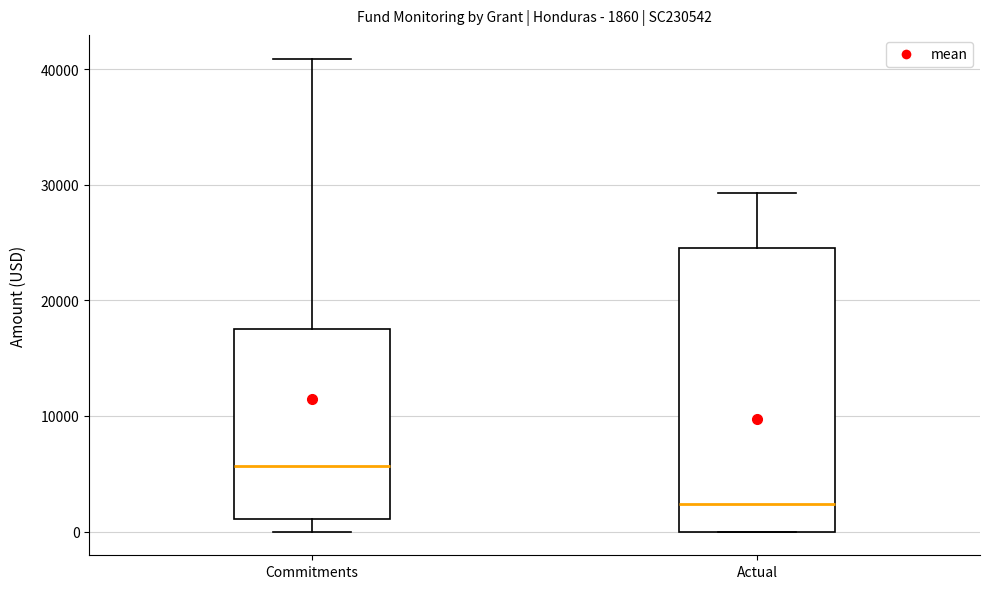

Comparing the boxes themselves (not the whiskers), which one is the tallest?

Actual